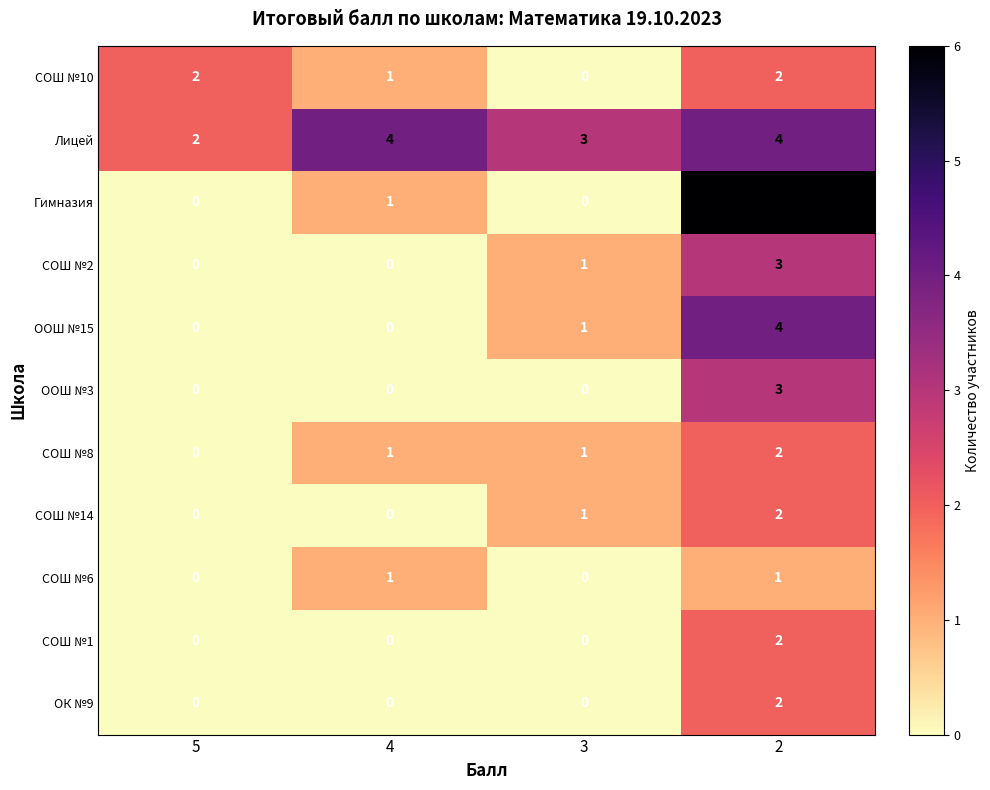

What is the difference between the maximum and minimum values in the ООШ №15 series?

4